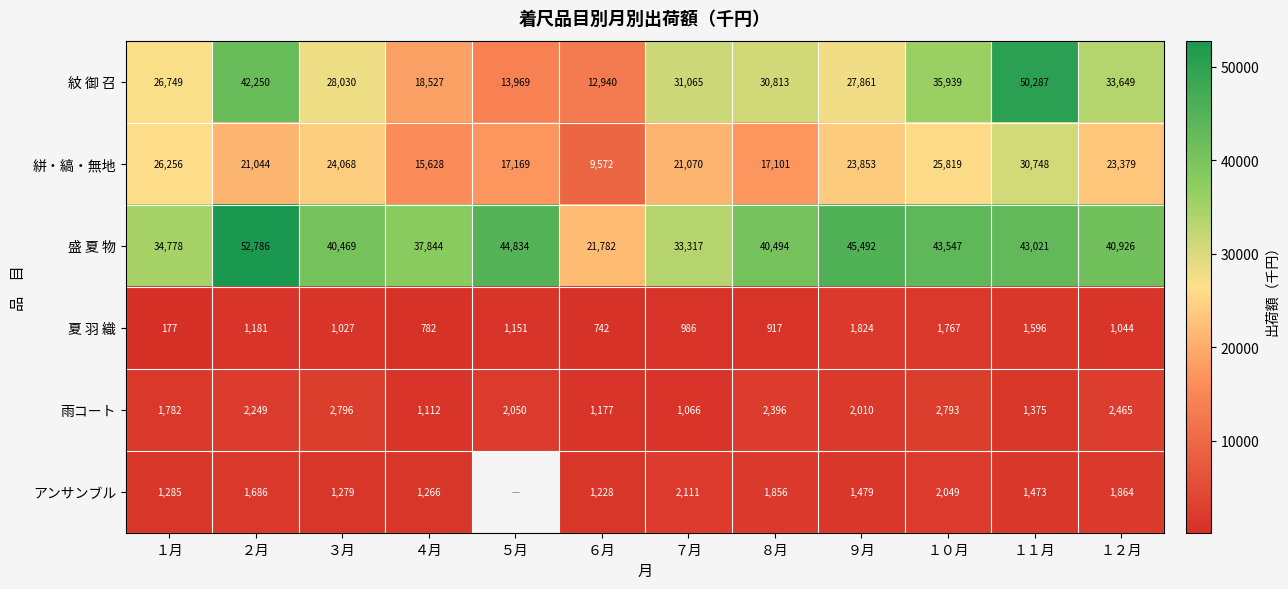

Where does the 夏 羽 織 series first go above 1044?

２月